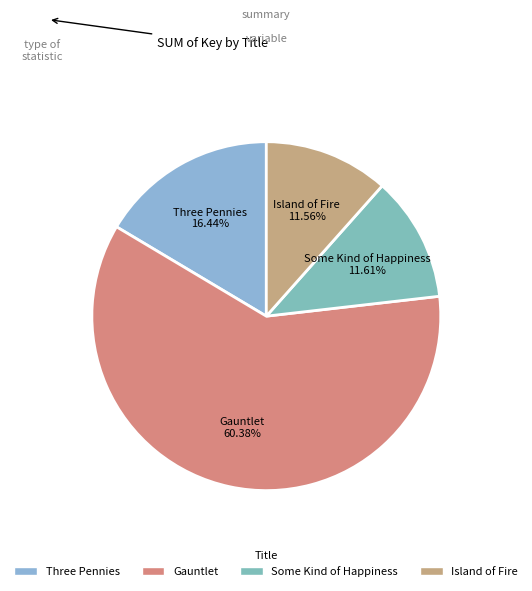

What is the ratio of the value at Some Kind of Happiness to the value at Island of Fire?

1.0